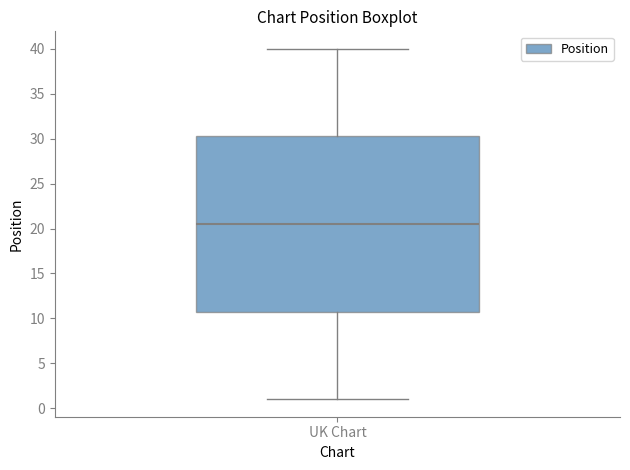

Transcribe this box plot: give where the median line is, the range the box spans, and where the two whiskers end, as read against the y-axis. The values are not printed on the chart, so give them approximately, as read against the axis.

median 20.5, box 11.0 to 30.5, whiskers 1.0 to 40.0